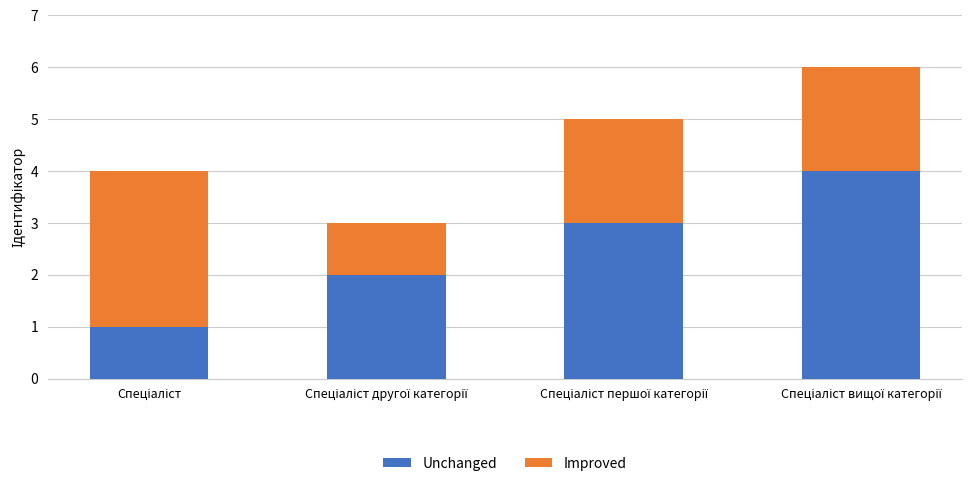

What is the difference between the maximum and minimum values in the Unchanged series?

3